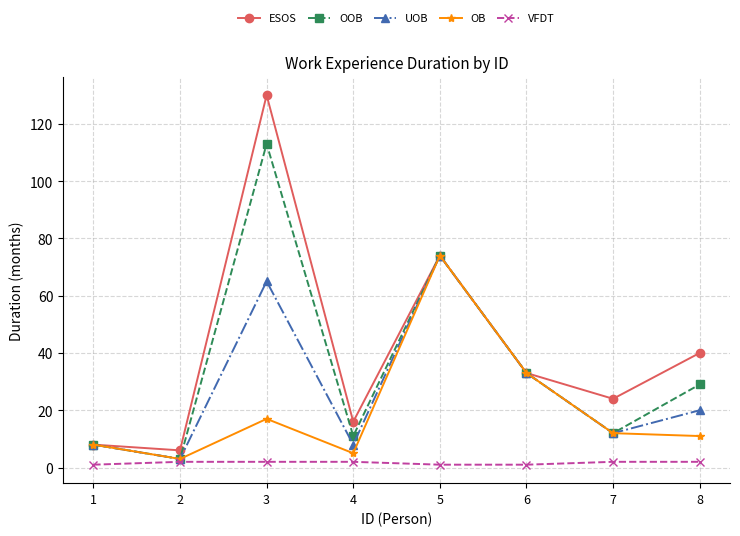

What is the approximate value of OOB at 1, to the nearest 5?

10